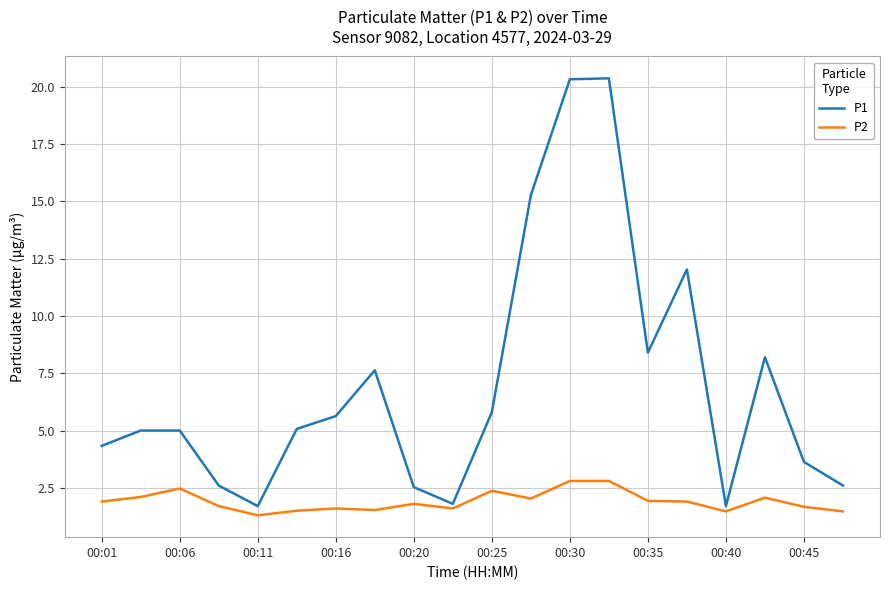

Which series has the widest spread of values?

P1